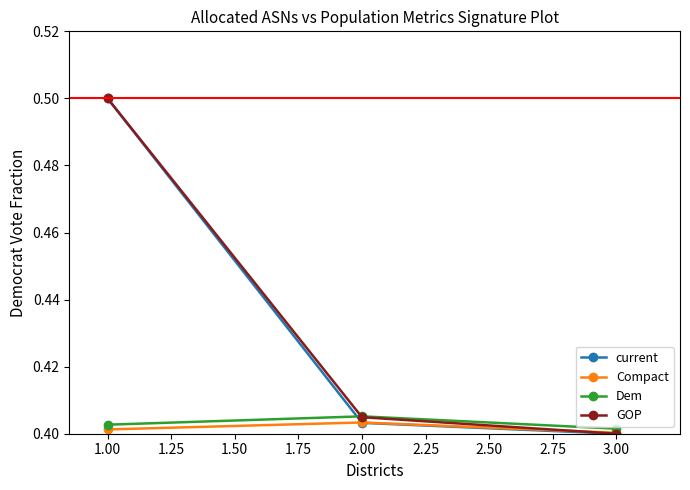

How many GOP values are between 0 and 1?

3